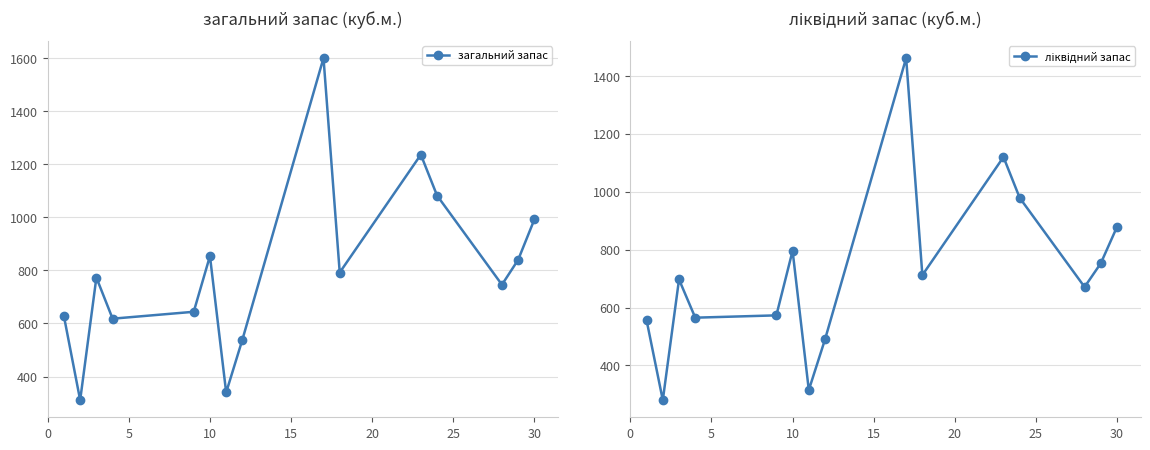

What is the value of the ліквідний запас point at the 8th from the left?

490